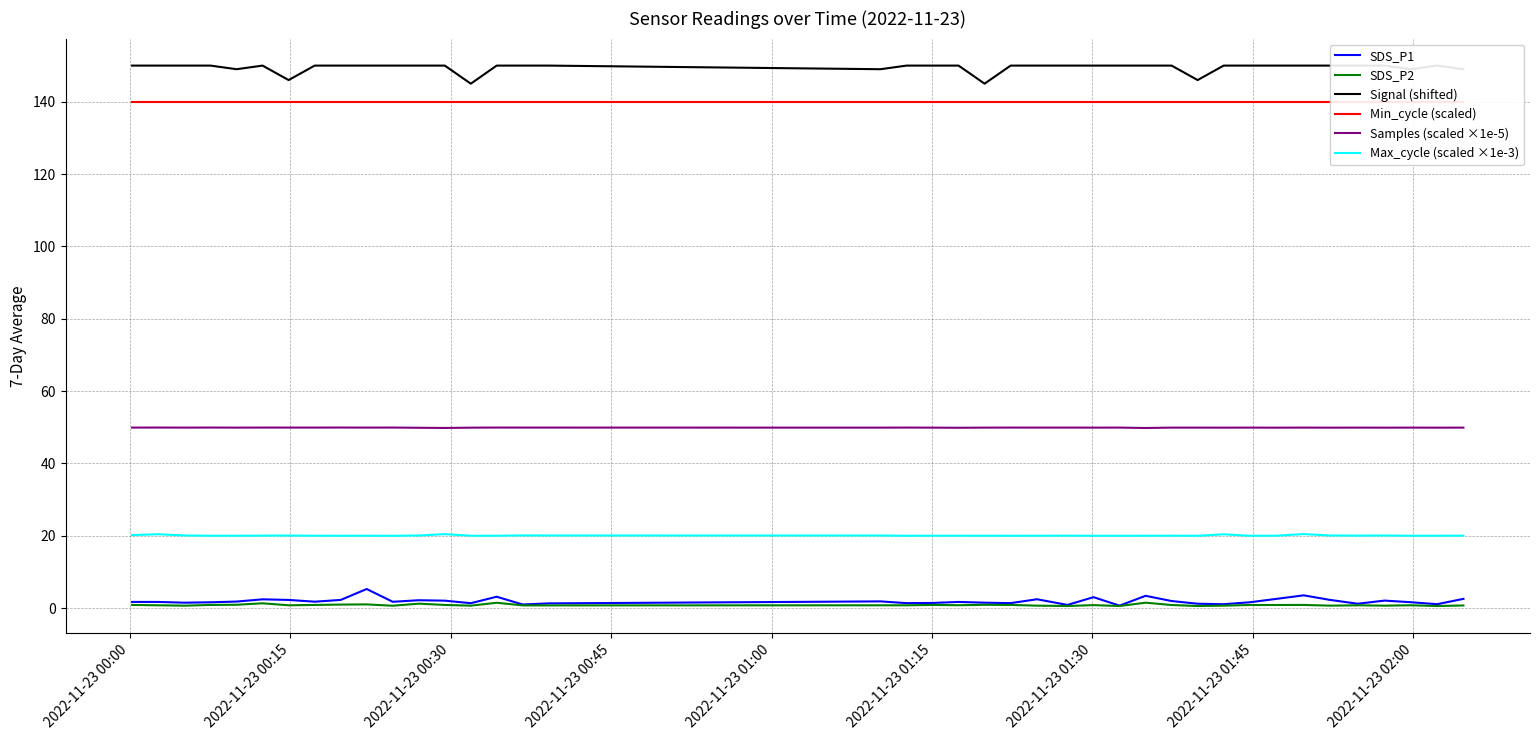

True or false: SDS_P2 and Signal (shifted) cross at least once.

False